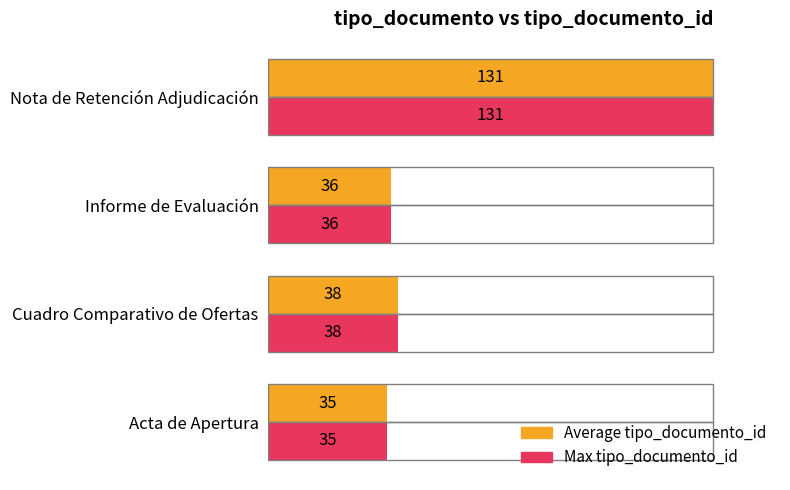

Rank the series by their maximum value, from highest to lowest.

Average tipo_documento_id, Max tipo_documento_id